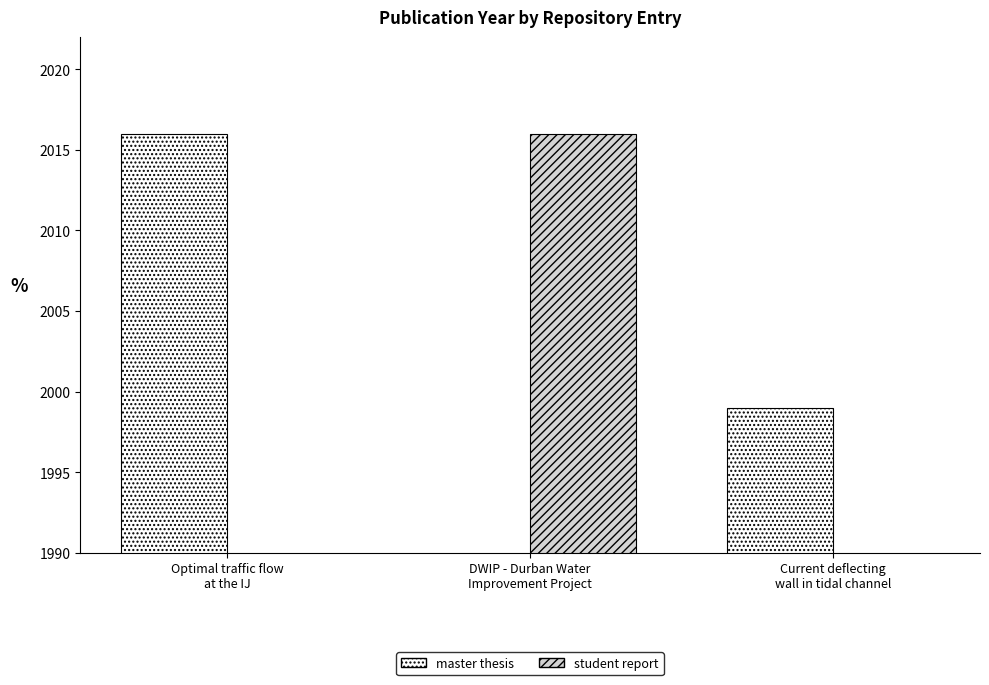

List the labels in order of student report value, smallest first.

Optimal traffic flow
at the IJ, Current deflecting
wall in tidal channel, DWIP - Durban Water
Improvement Project